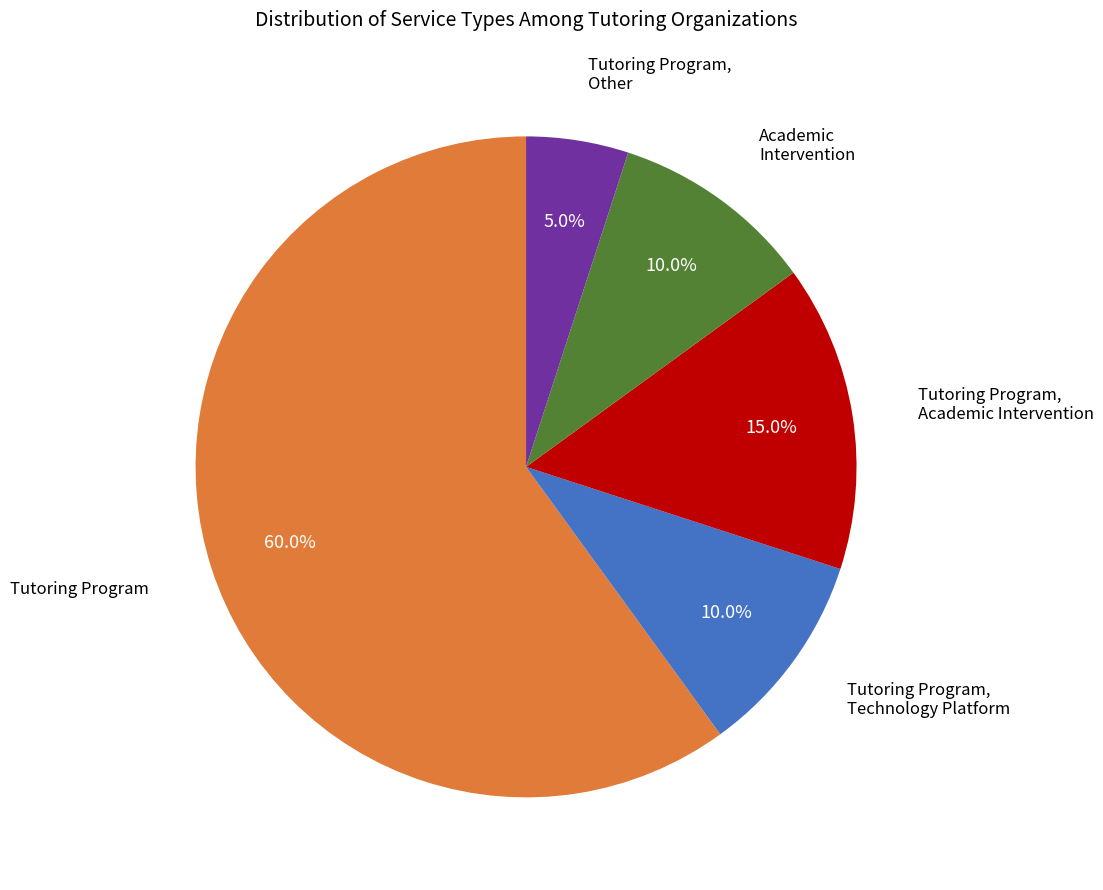

Does any single category account for the majority?

Yes